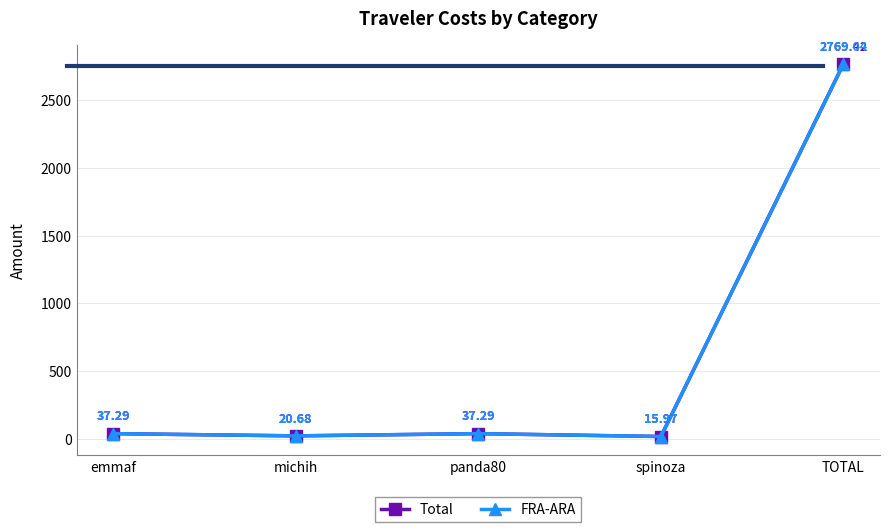

Where does the FRA-ARA series first go above 37?

emmaf